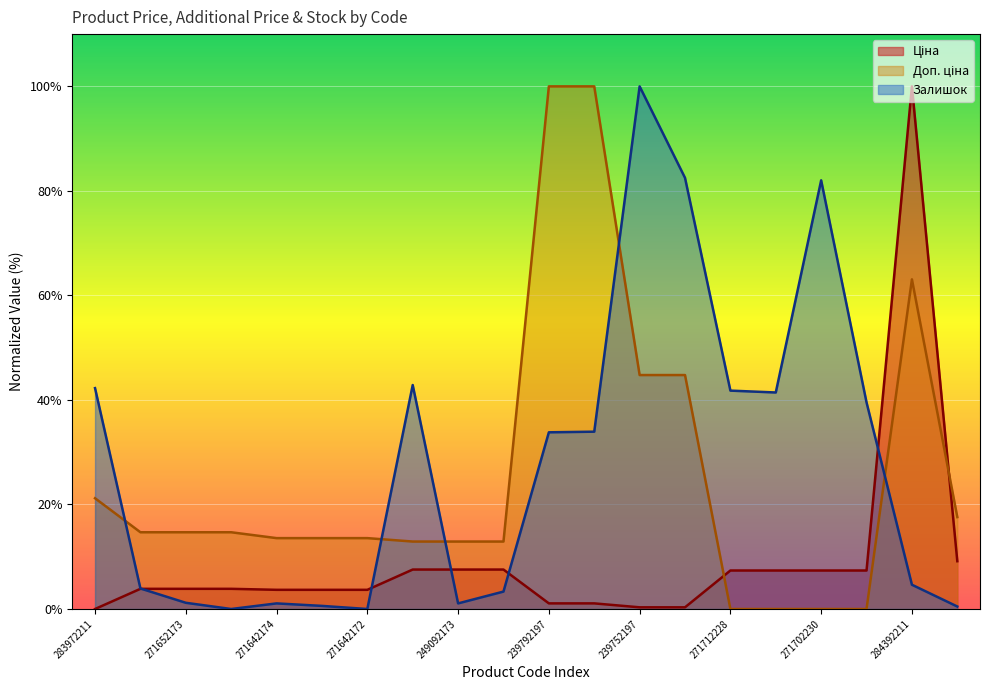

What is the value of the Залишок point at the 11th from the left?

33.8